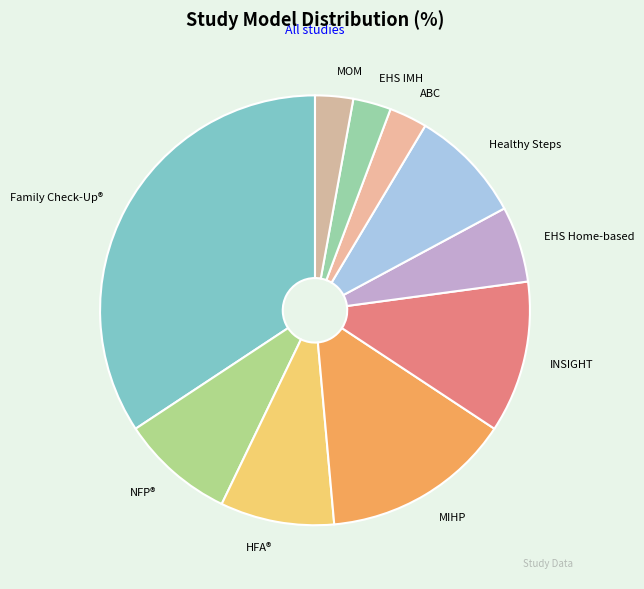

Combined, do NFP® and MIHP account for over 50%?

No